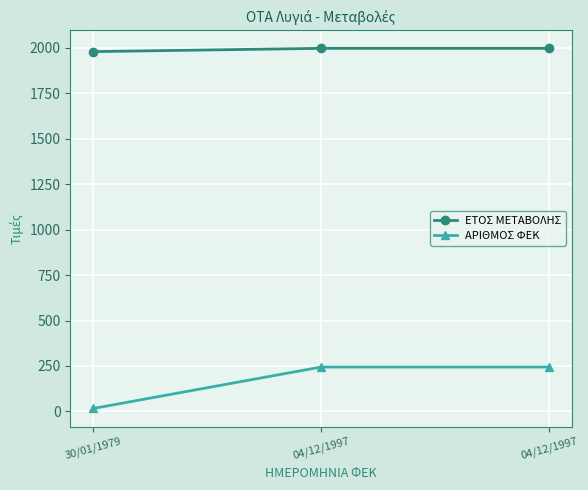

Which series has the largest total across all categories?

ΕΤΟΣ ΜΕΤΑΒΟΛΗΣ